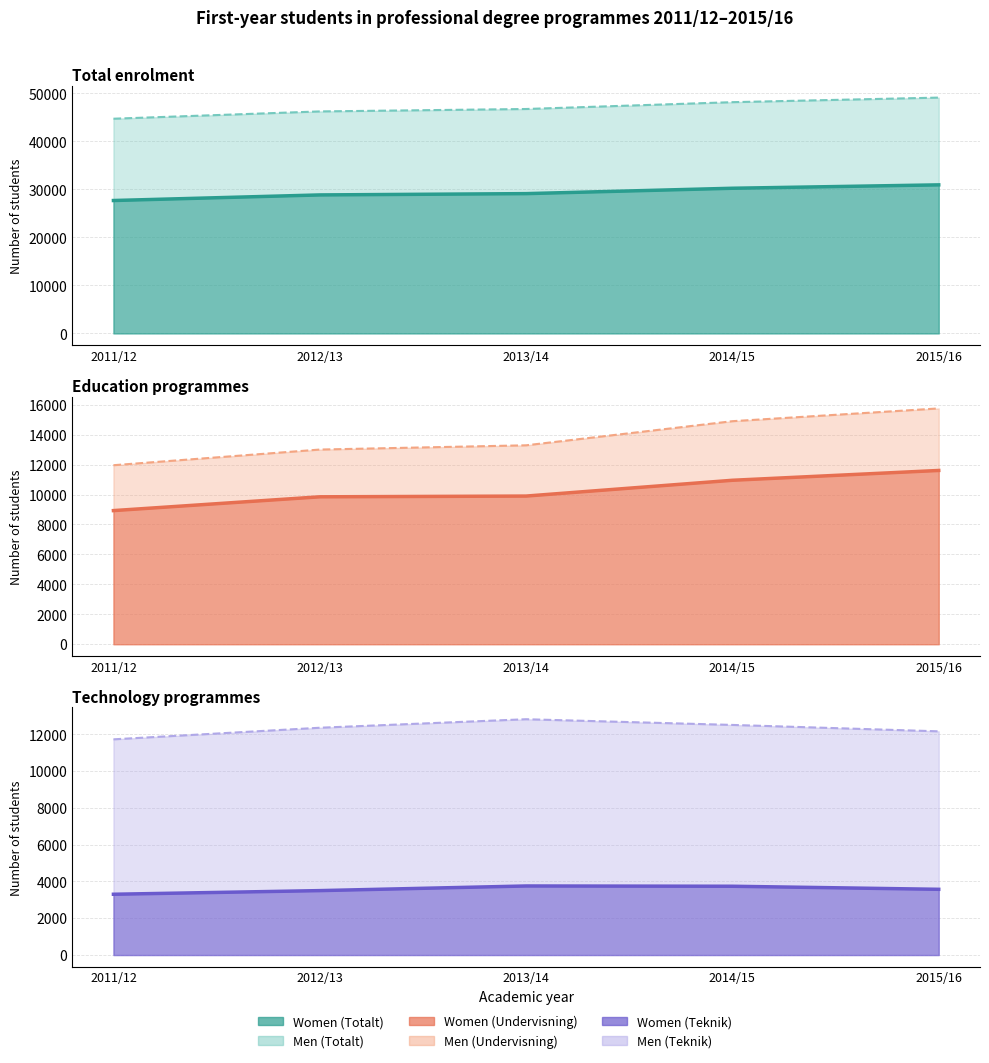

Where does the Teknik (kvinnor) series first go above 3573?

2013/14